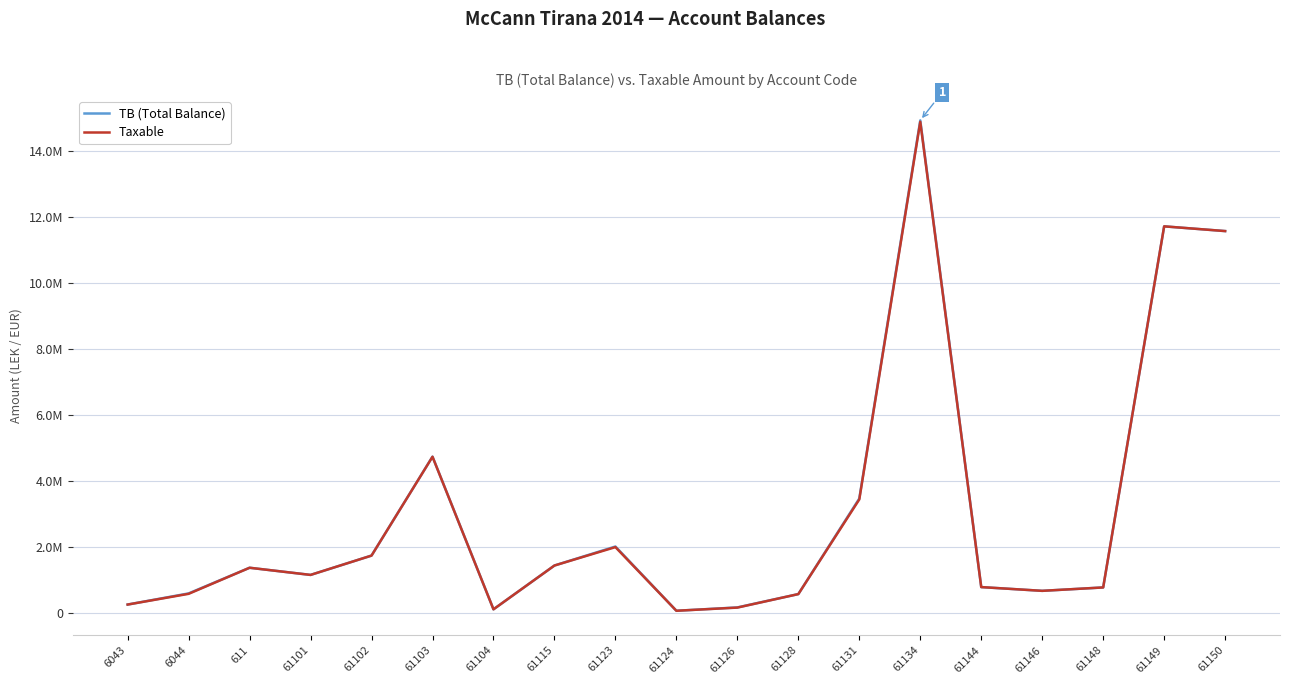

What is the difference between the TB (Total Balance) values at 61144 and 61115?

654361.2